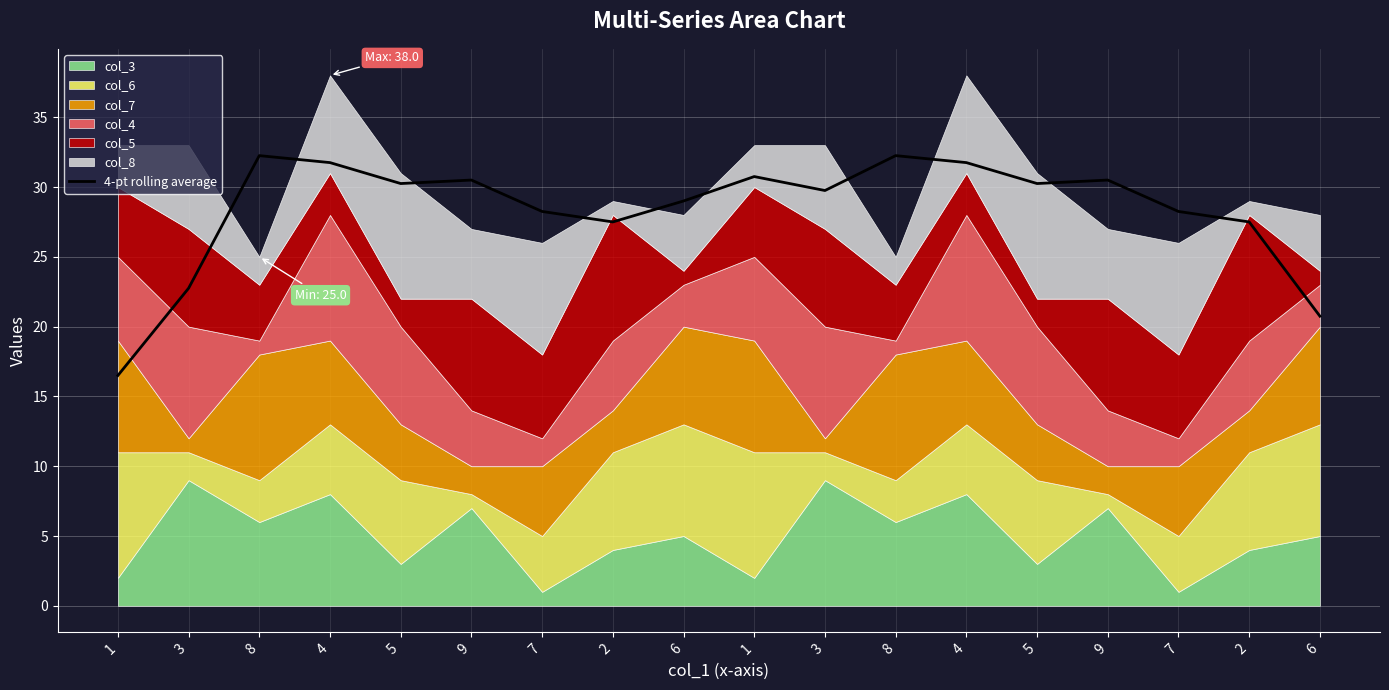

What is the sum of all values?

510.5